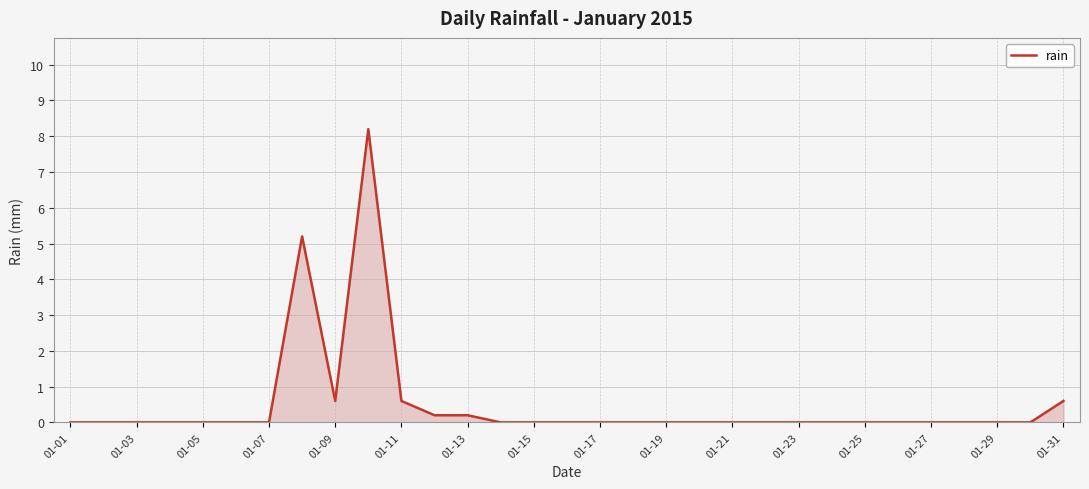

What is the difference between the maximum and minimum values?

8.2